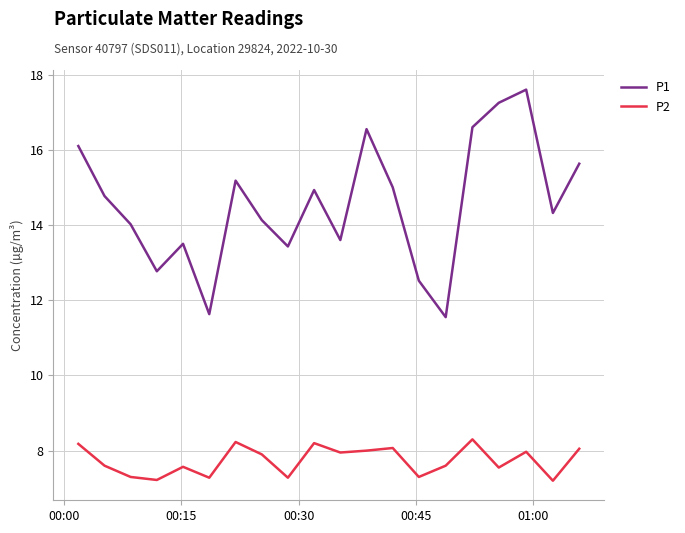

Which series has the largest range (max minus min)?

P1